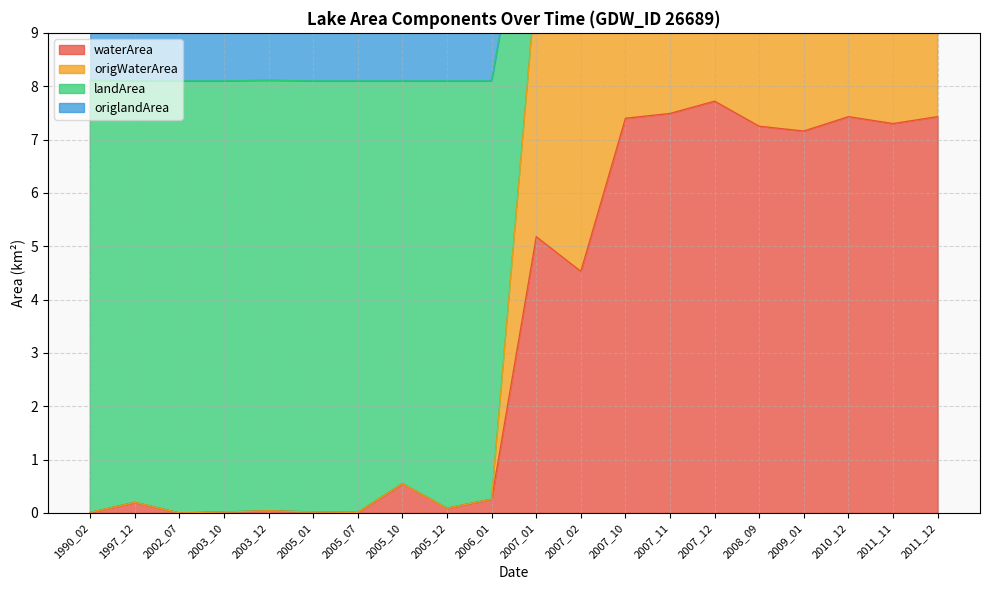

The value of waterArea at 2005_07 is 0.0. True or false?

True